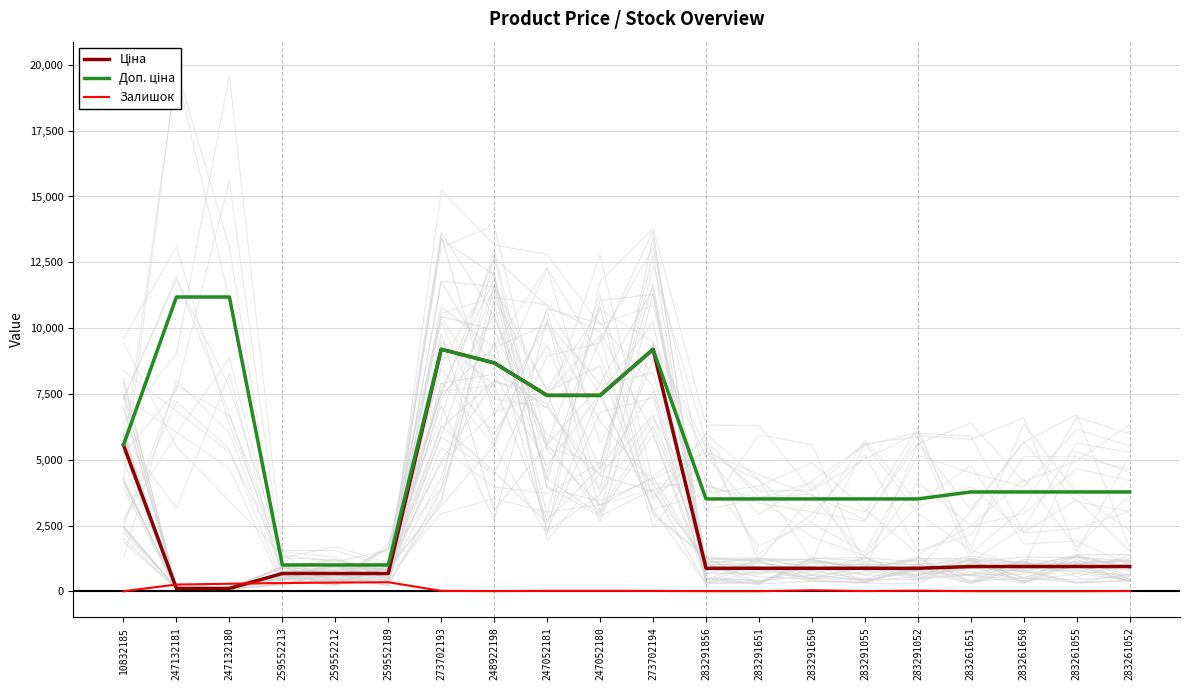

What is the value of the Залишок point at the 18th from the left?

6.0